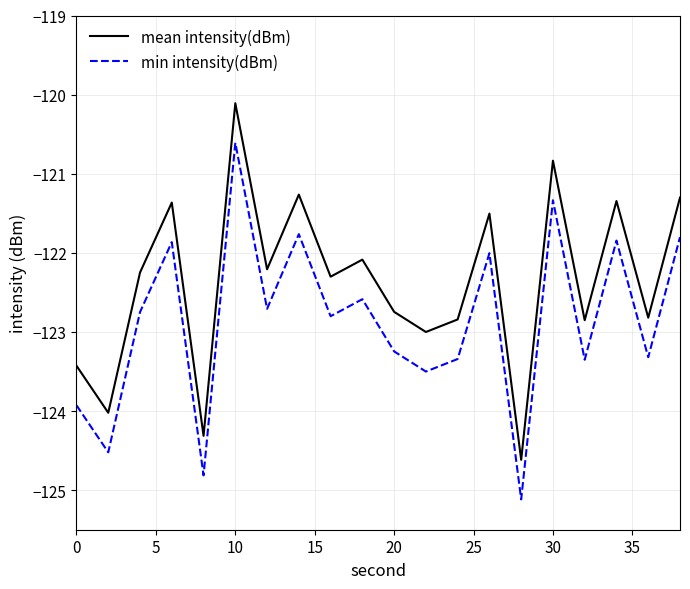

What are all the series names shown in the legend?

mean intensity(dBm), min intensity(dBm)